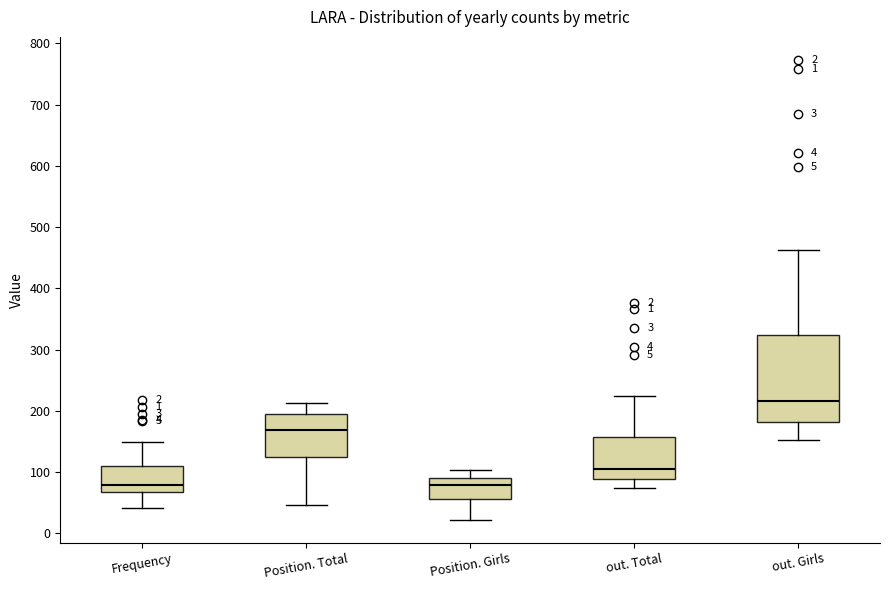

Comparing the boxes themselves (not the whiskers), which one is the tallest?

out. Girls